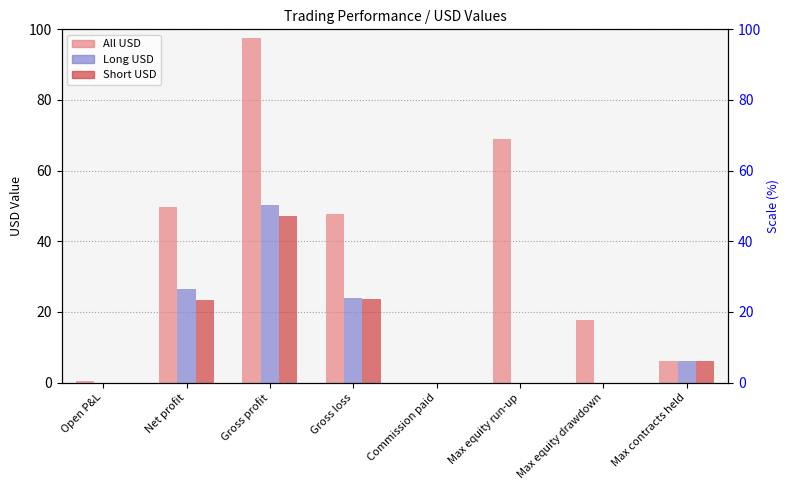

Between Gross loss and Max equity drawdown, which series saw the biggest shift?

All USD